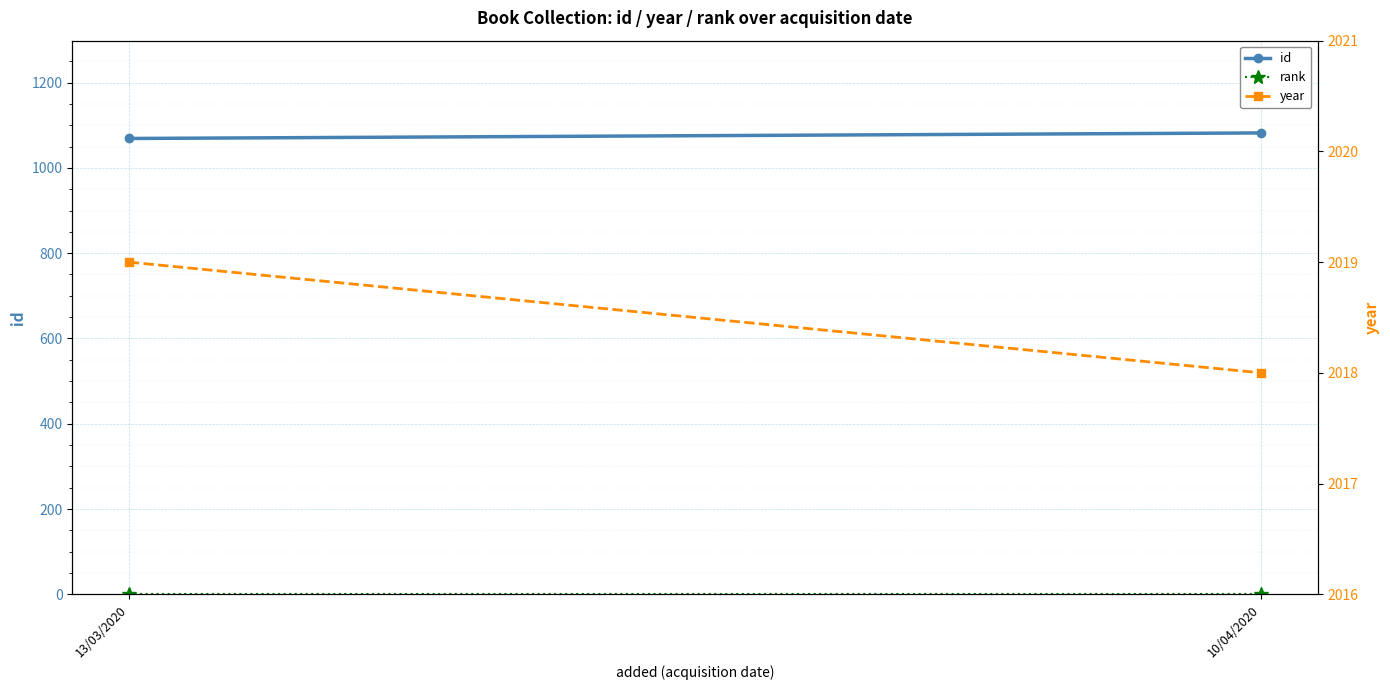

What is the sum of the year values at 10/04/2020 and 13/03/2020?

4037